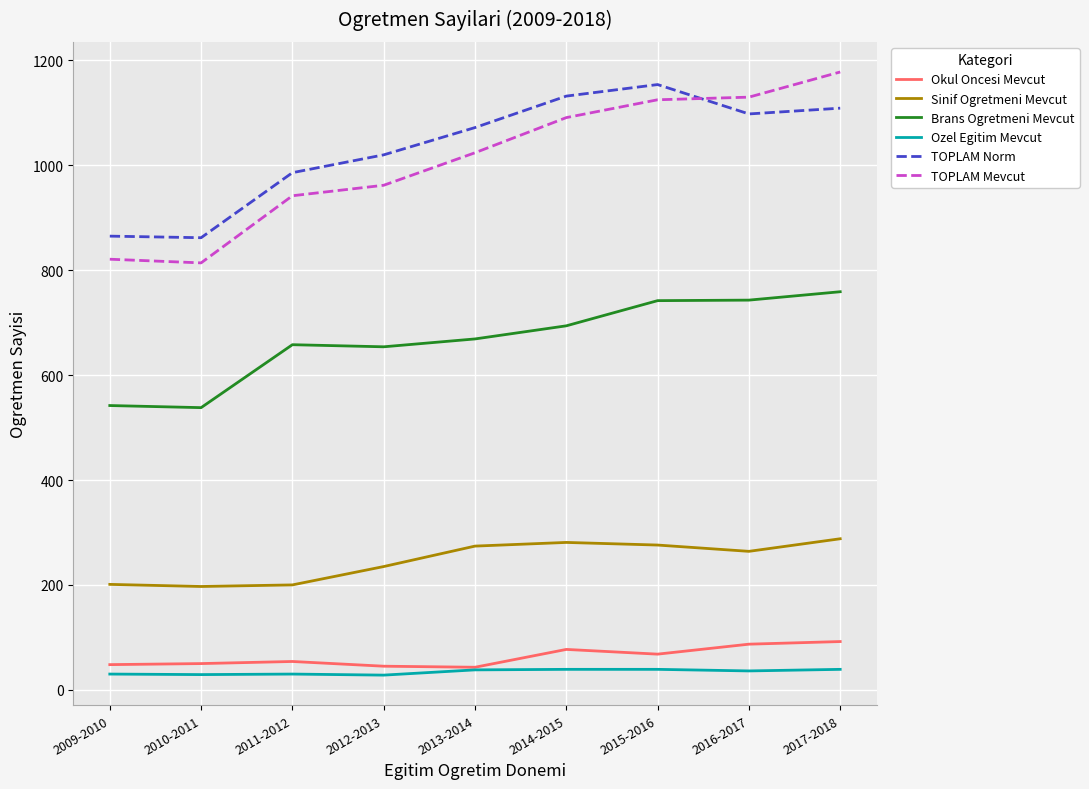

Is the value of Brans Ogretmeni Mevcut at 2016-2017 greater than the value of Ozel Egitim Mevcut at 2009-2010?

Yes